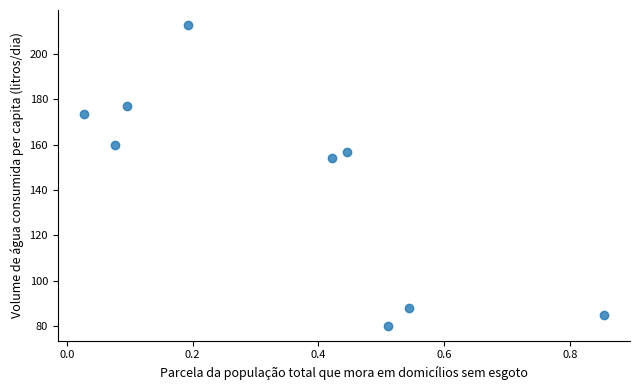

What is the average X value?

0.4